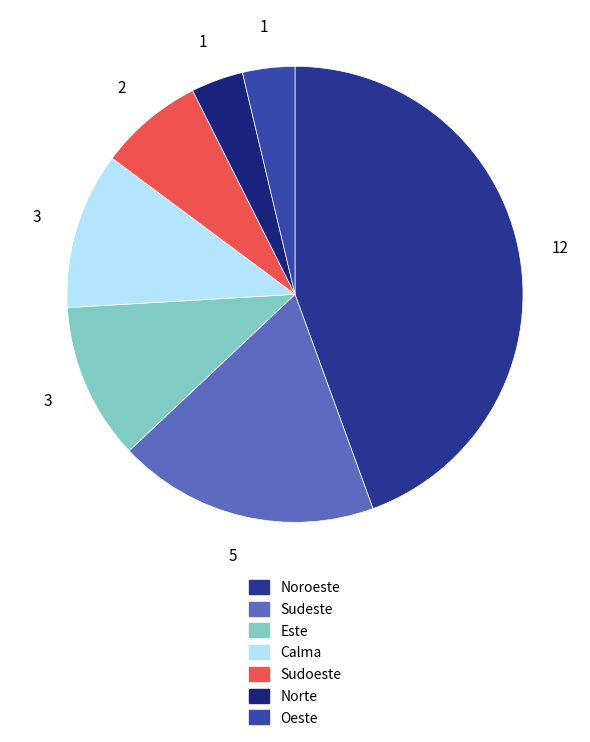

To the nearest percent, what is the combined percentage of Sudoeste and Oeste?

11%